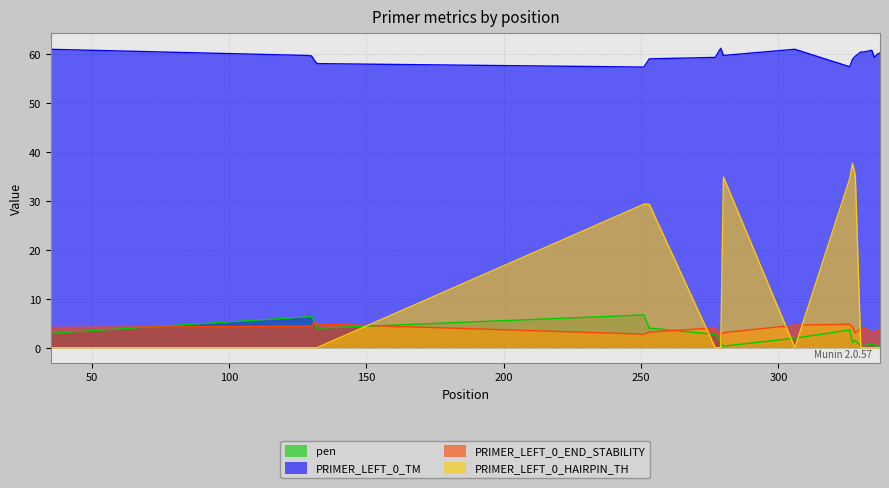

How many data points in PRIMER_LEFT_0_END_STABILITY are less than 4?

9